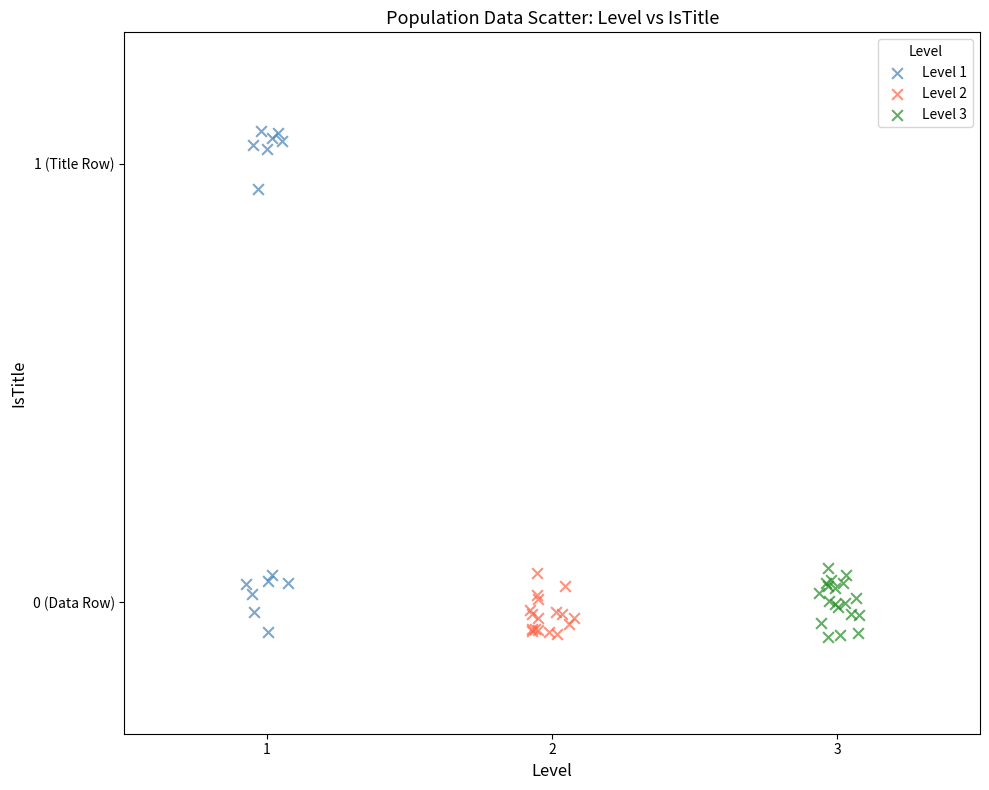

Which series has the largest Y range (max minus min)?

Level 1